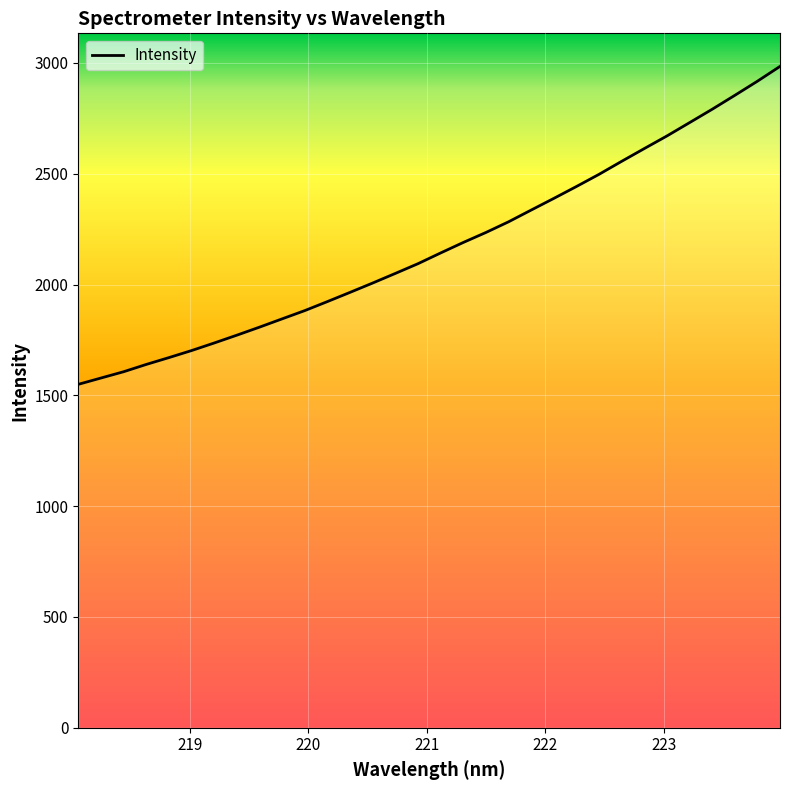

What is the difference between the maximum and minimum values?

1434.7